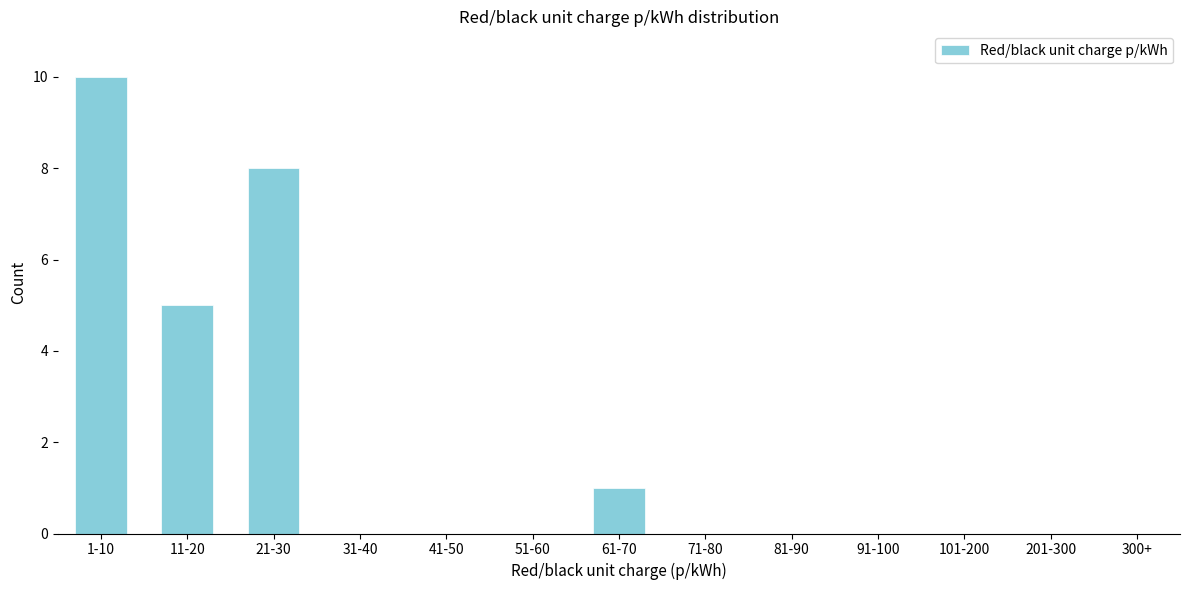

Reading right to left, transcribe all the data shown in this chart.

201-300=0	101-200=0	91-100=0	81-90=0	71-80=0	61-70=1	51-60=0	41-50=0	31-40=0	21-30=8	11-20=5	1-10=10